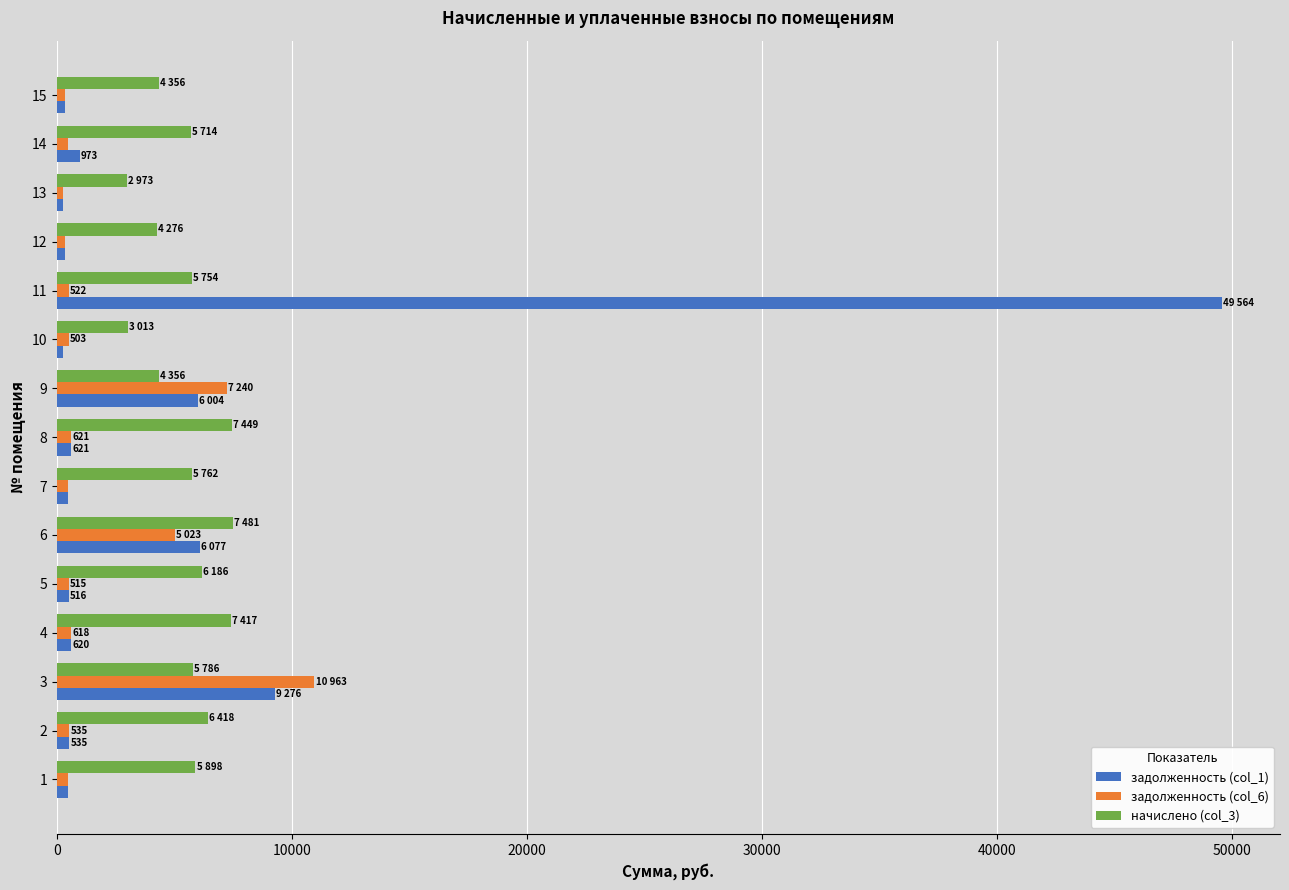

How many values in the задолженность (col_6) series exceed 515?

8